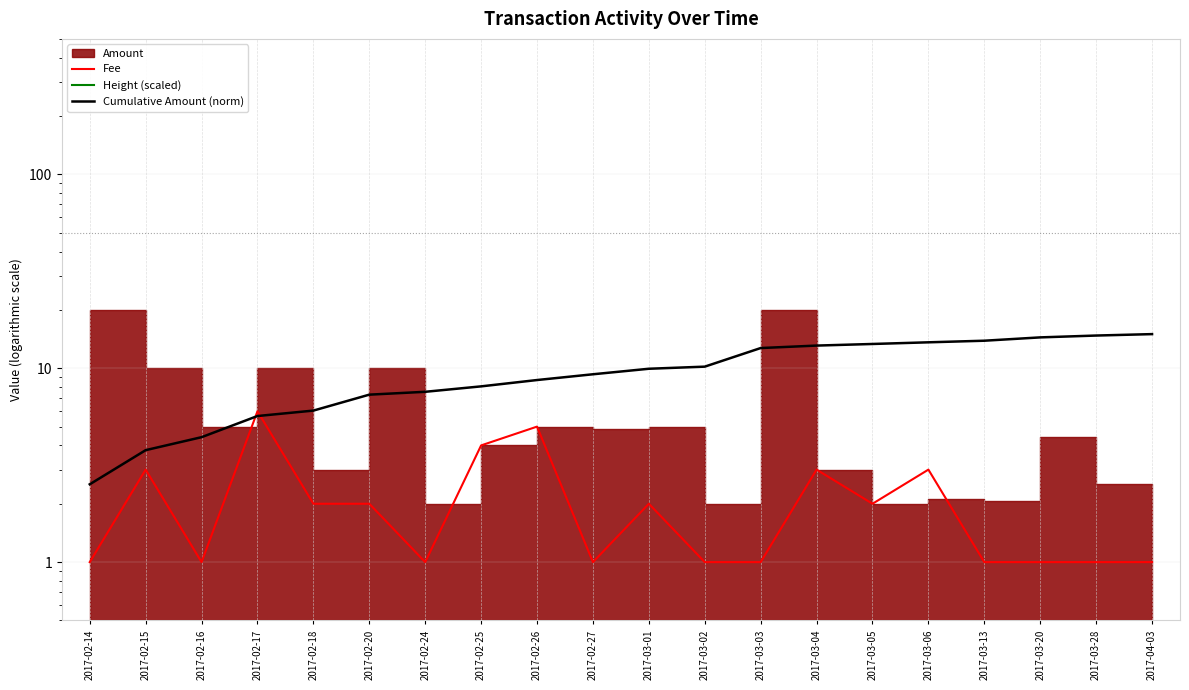

Where is Cumulative Amount (norm) nearest to the value 8?

2017-02-25